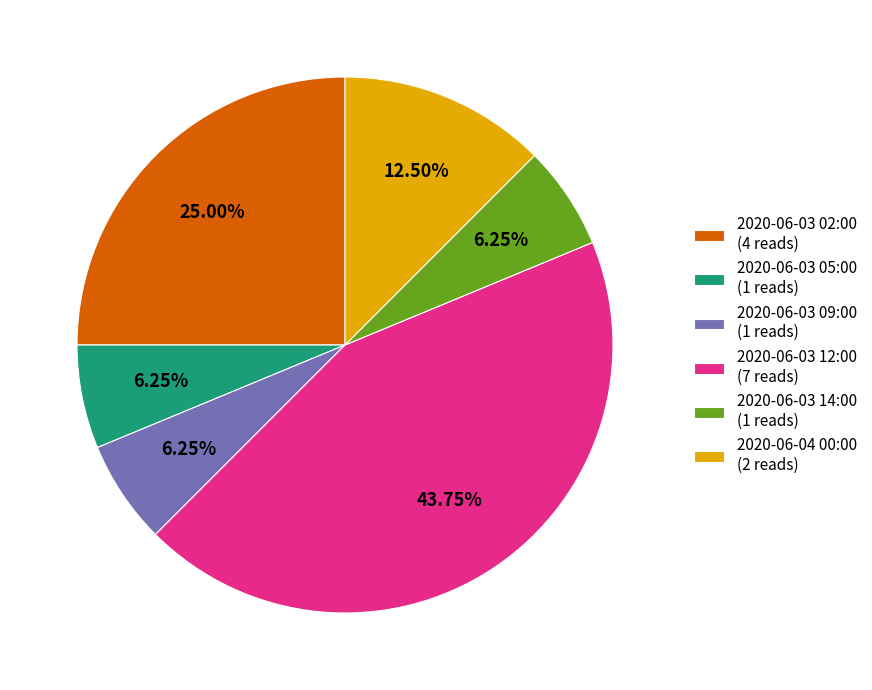

To the nearest percent, what portion does 2020-06-03 14:00 represent?

6%